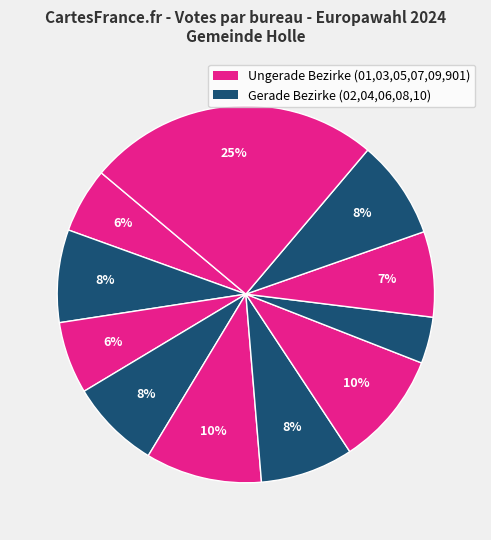

Rank the categories by value from lowest to highest.

08, 01, 03, 09, 04, 02, 06, 10, 07, 05, 901